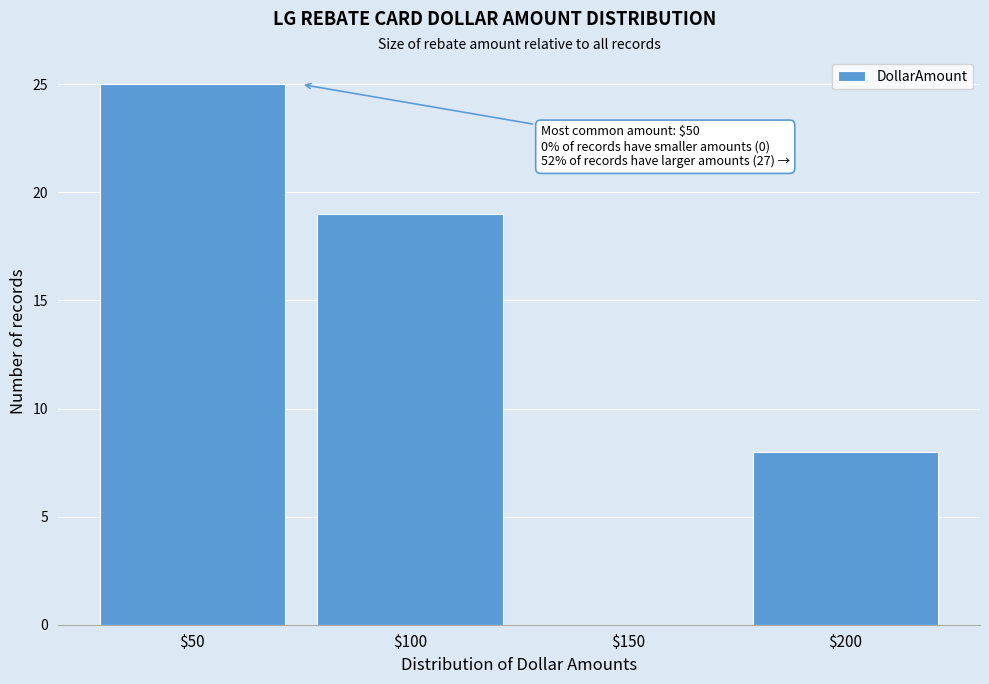

Over which range of the x-axis is the bar tallest?

25 to 75